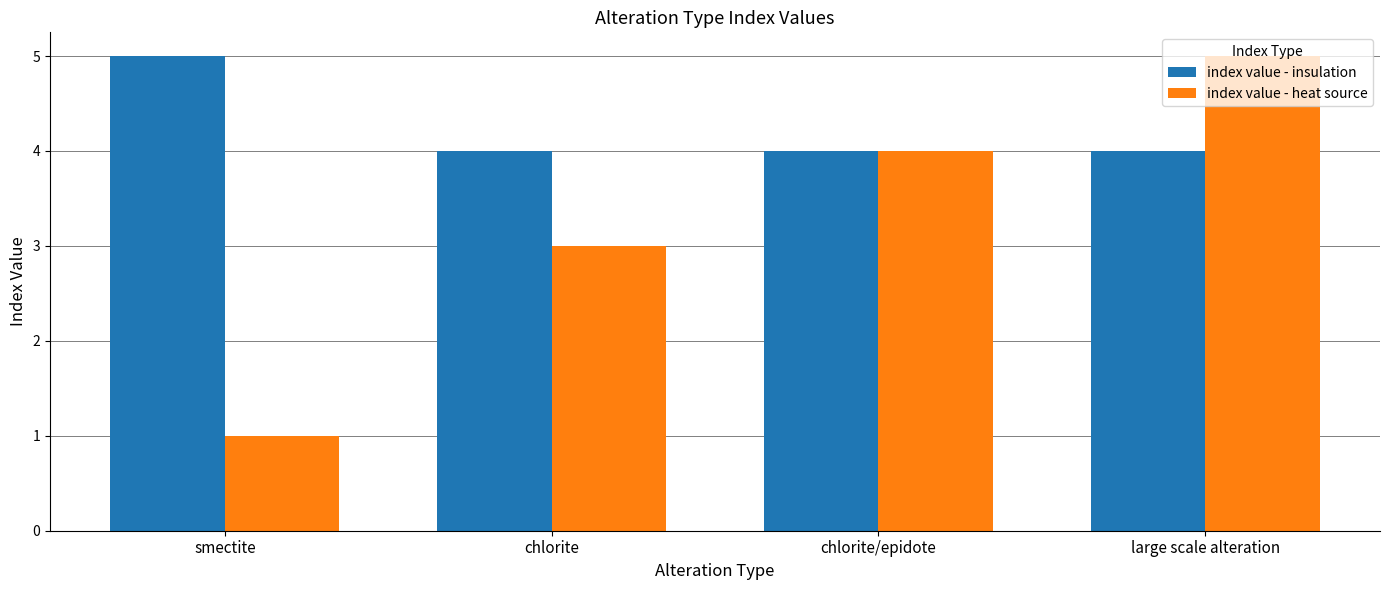

What is the difference between the highest and lowest values at smectite?

4